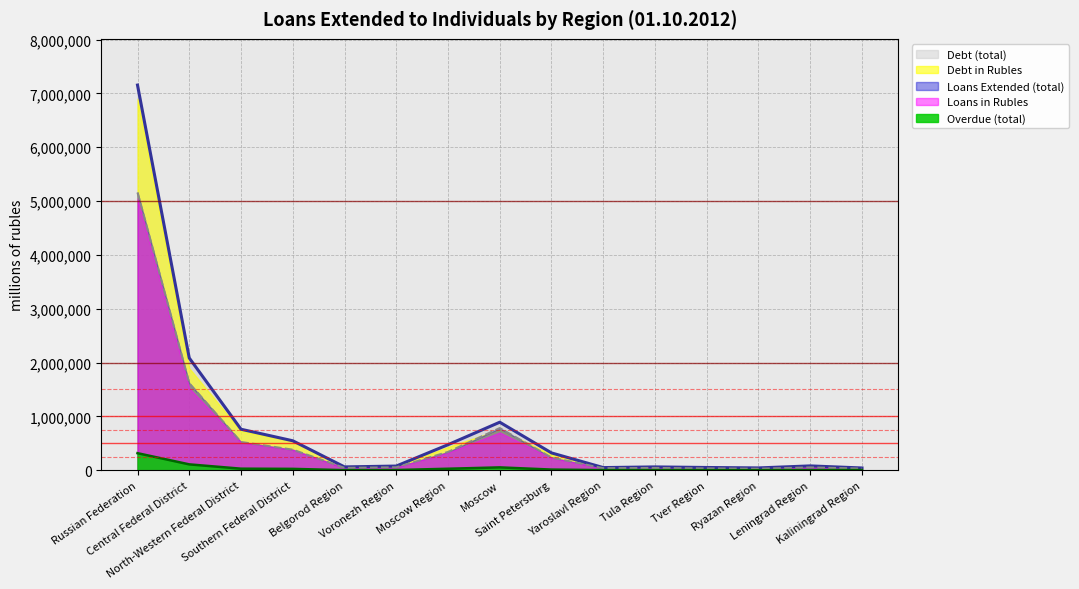

The Loans in Rubles series shows 91047 at Tula Region. True or false?

False